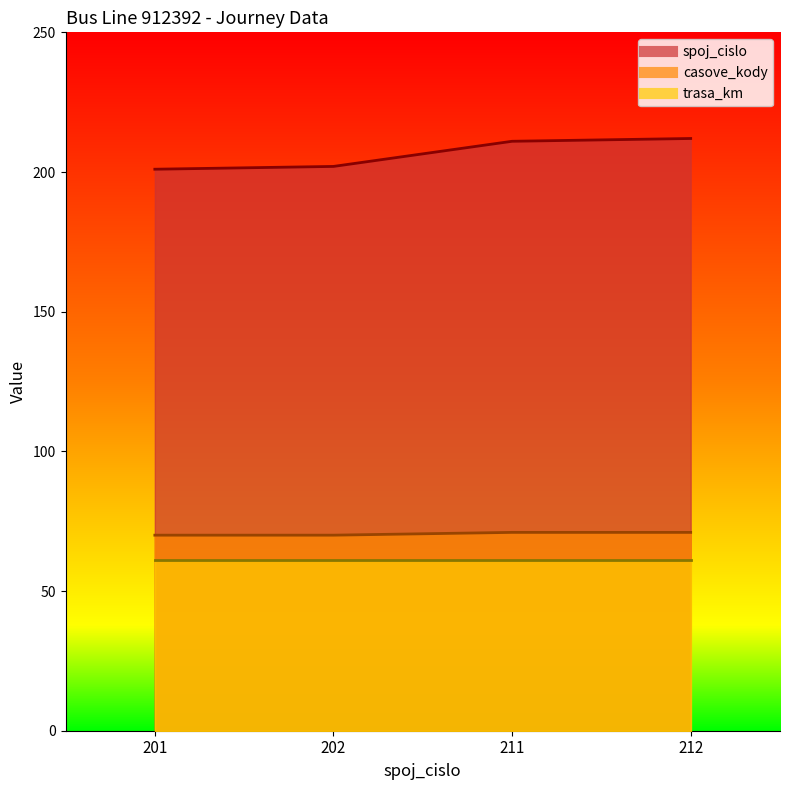

What is the value of the casove_kody point at the 1st from the left?

70